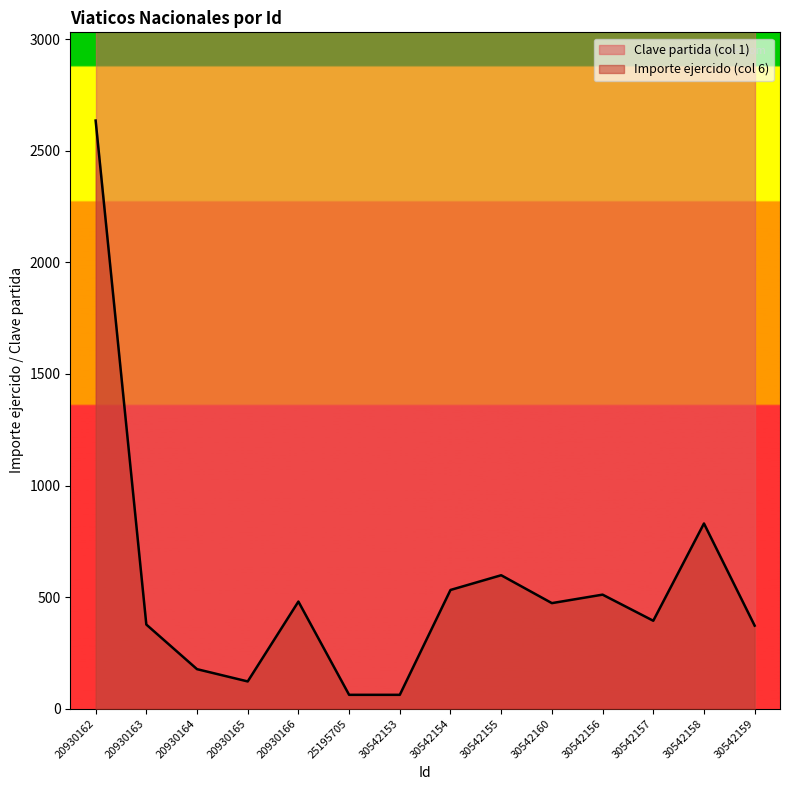

Count the number of values greater than 473.

6